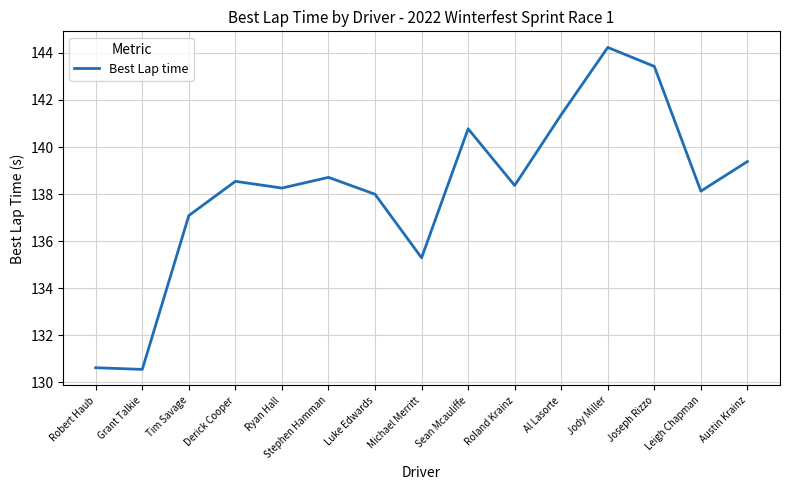

True or false: the data shows 53.0 at Jody Miller.

False